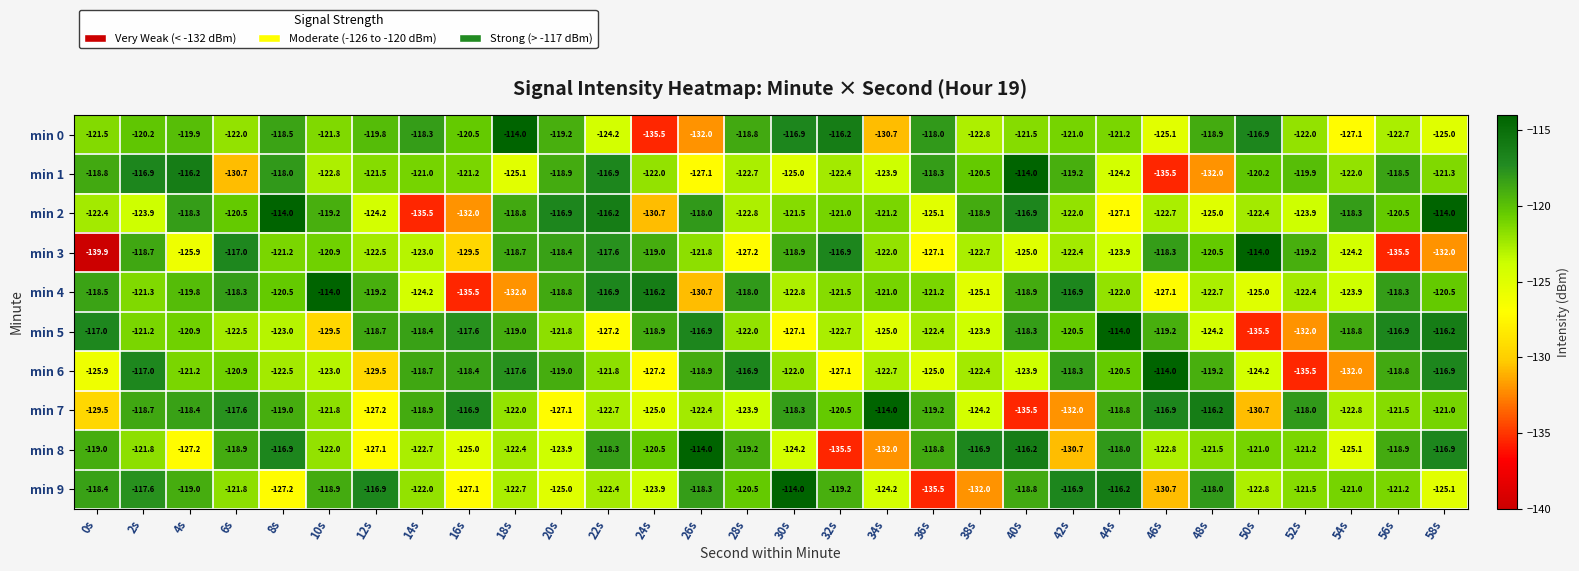

How many values in the min 3 series are below -121?

17